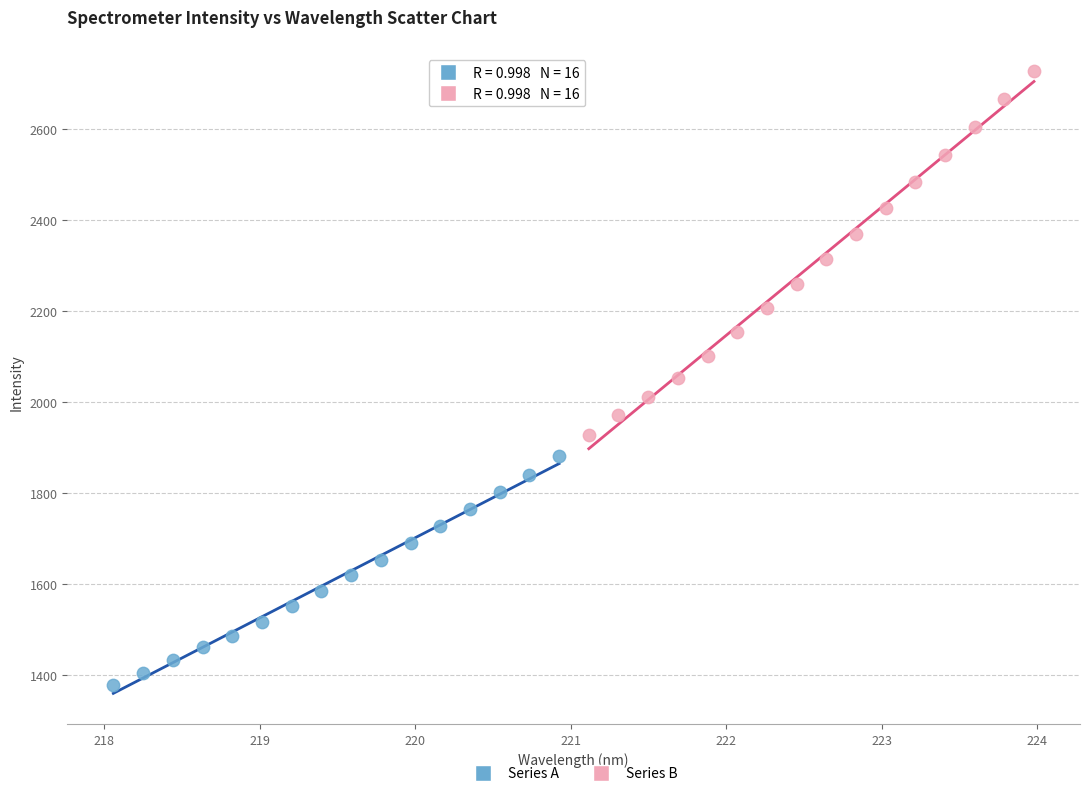

Which series reaches the maximum Y coordinate?

Series B